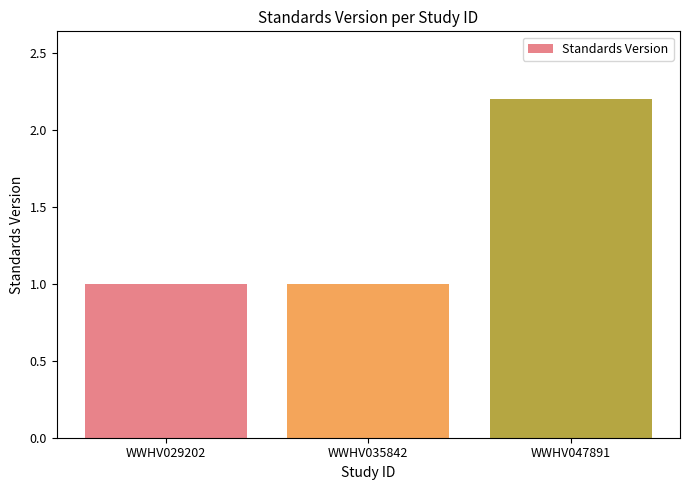

What is the minimum value shown in the chart?

1.0